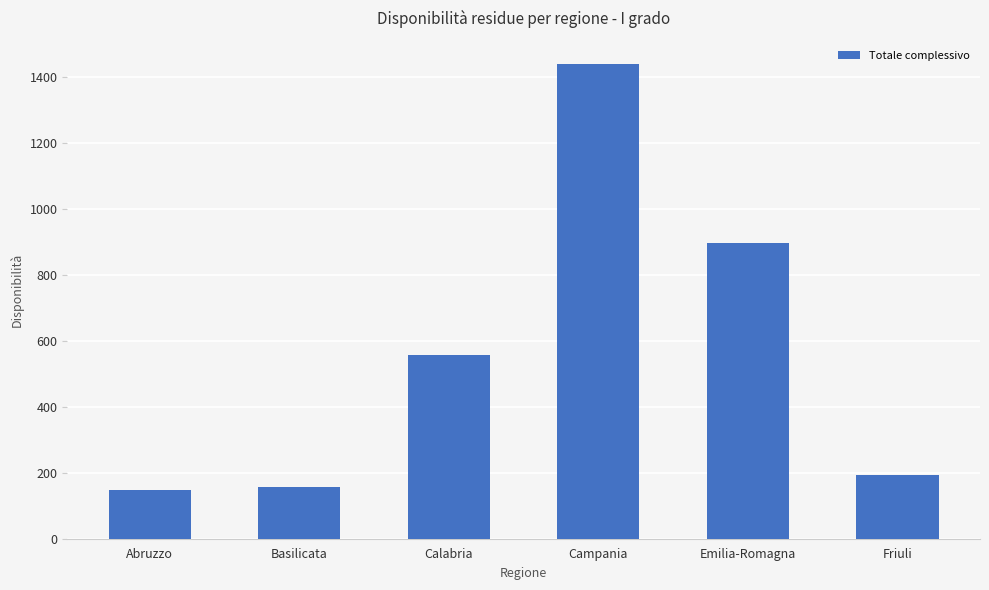

Reading left to right, extract all data points from this chart.

Abruzzo=148	Basilicata=156	Calabria=558	Campania=1438	Emilia-Romagna=897	Friuli=192